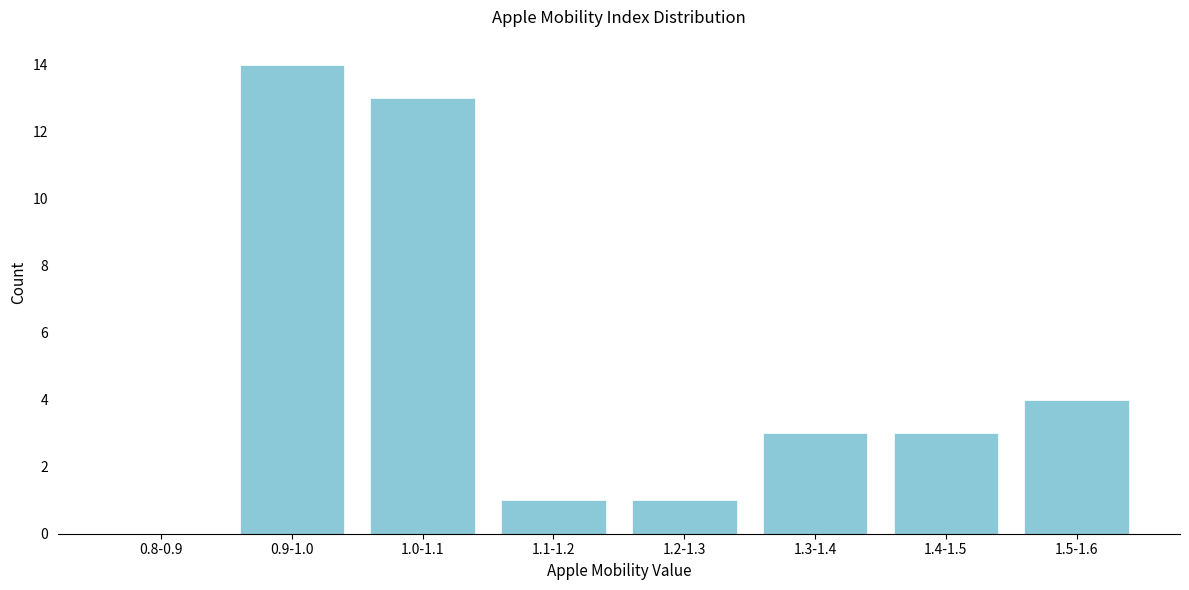

Reading left to right, what are all the values shown in this chart?

0.8-0.9=0	0.9-1.0=14	1.0-1.1=13	1.1-1.2=1	1.2-1.3=1	1.3-1.4=3	1.4-1.5=3	1.5-1.6=4